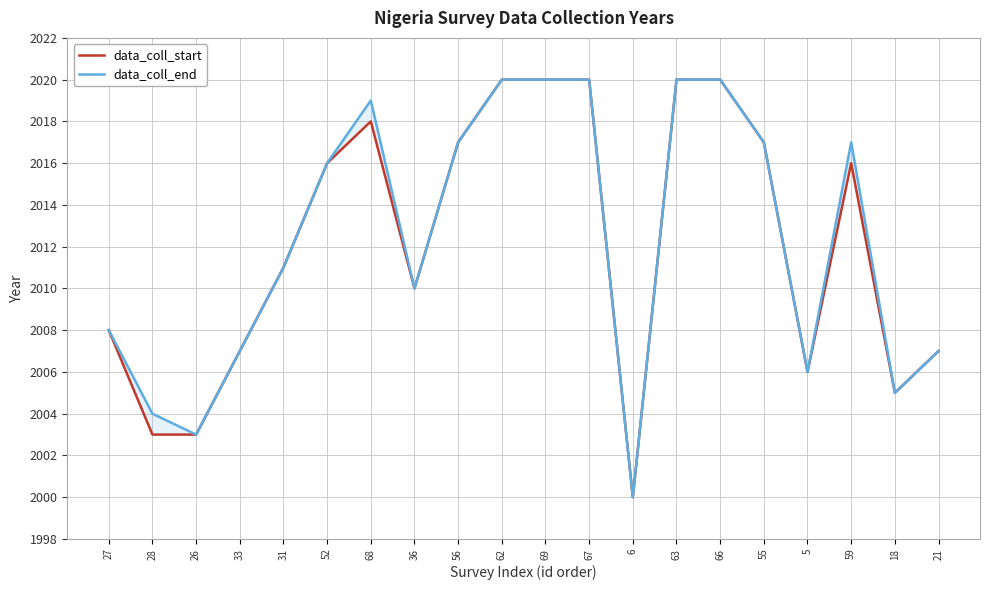

How many lines are shown in the chart?

2